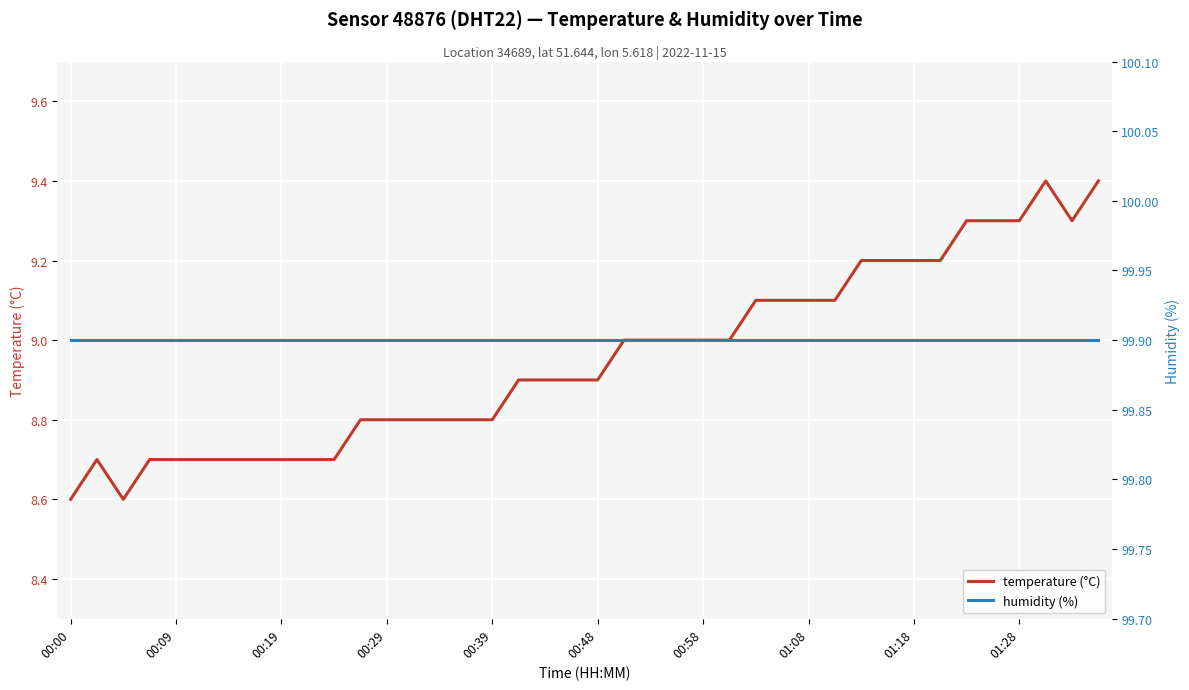

At which label is humidity (%) closest to 99?

00:00